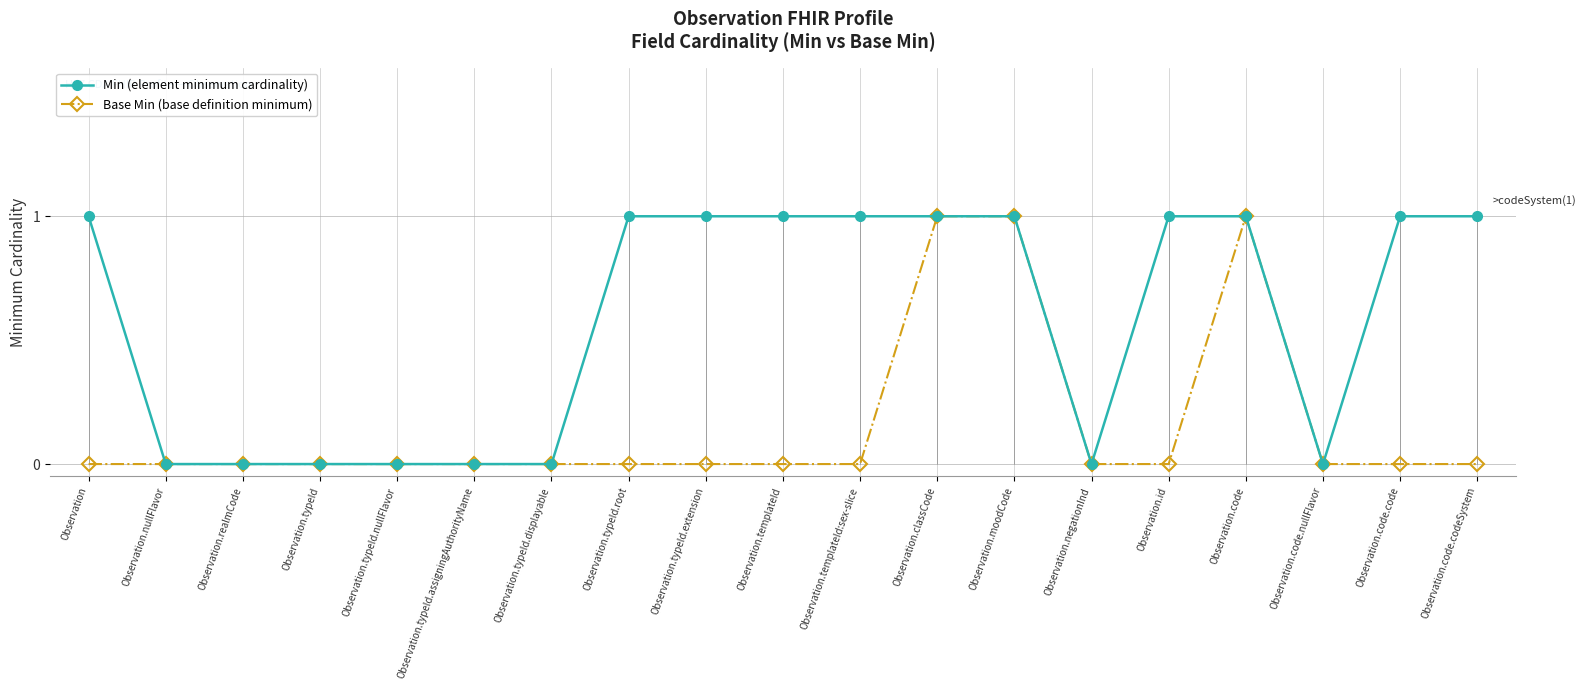

At which category is the sum across all series the highest?

Observation.classCode